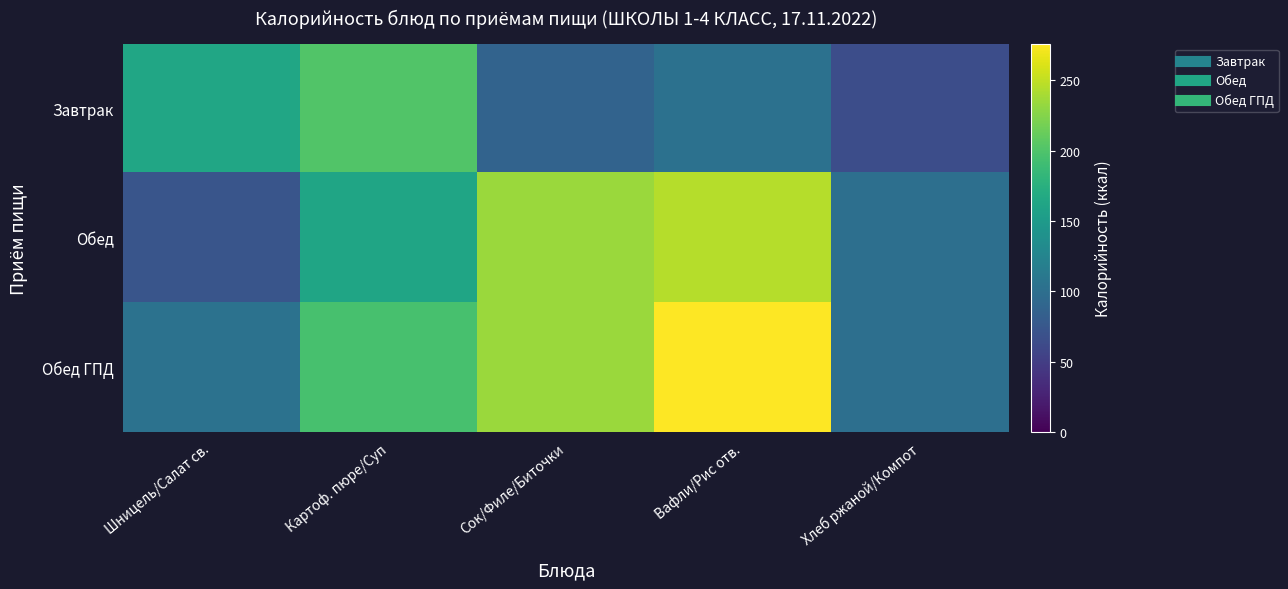

Count the number of data series in this chart.

3